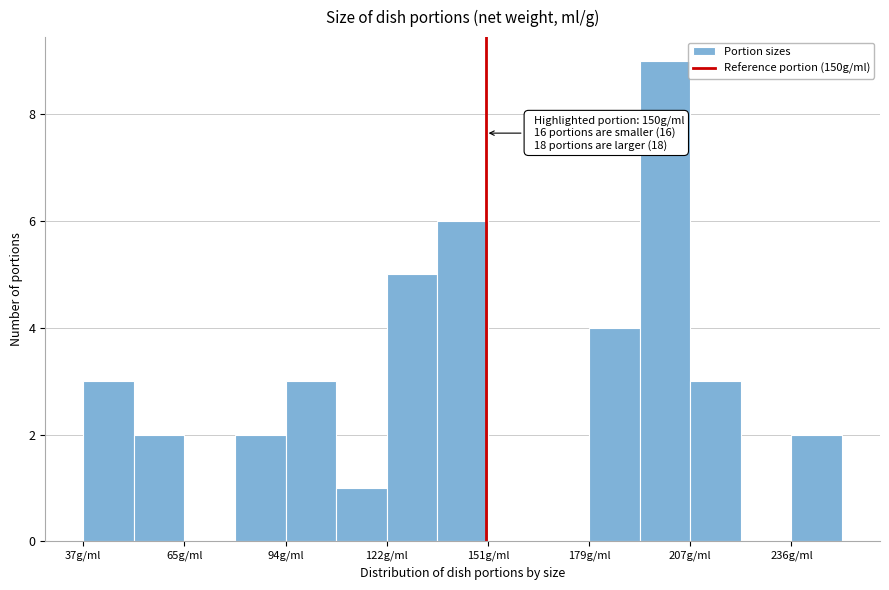

Around what value on the x-axis is the tallest bar? Give the approximate position of its centre, as read against the axis.

200